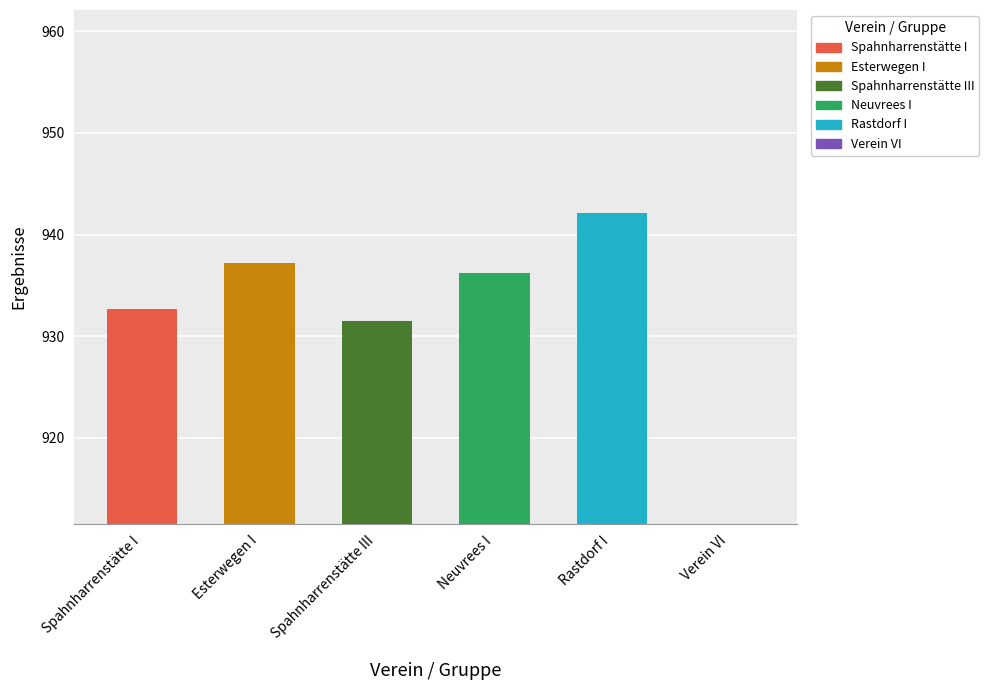

What is the sum of all values?

4679.7